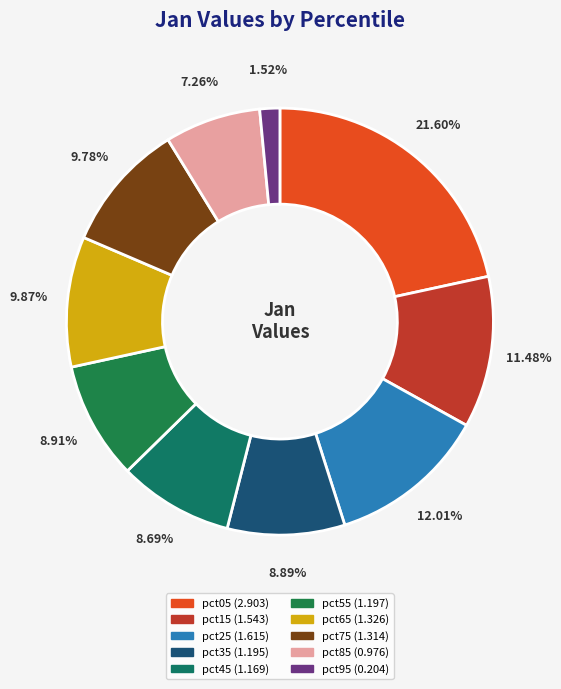

Count the number of slices in the pie.

10